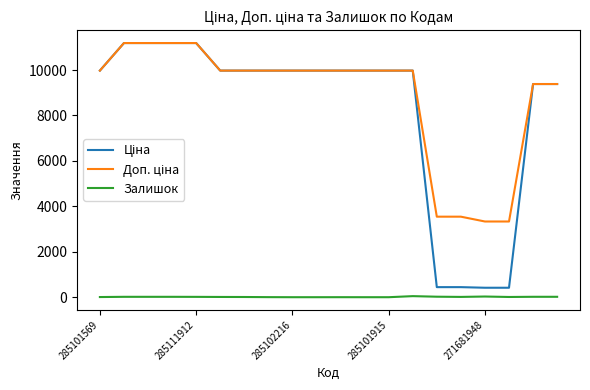

What is the maximum value shown in the chart?

11188.2